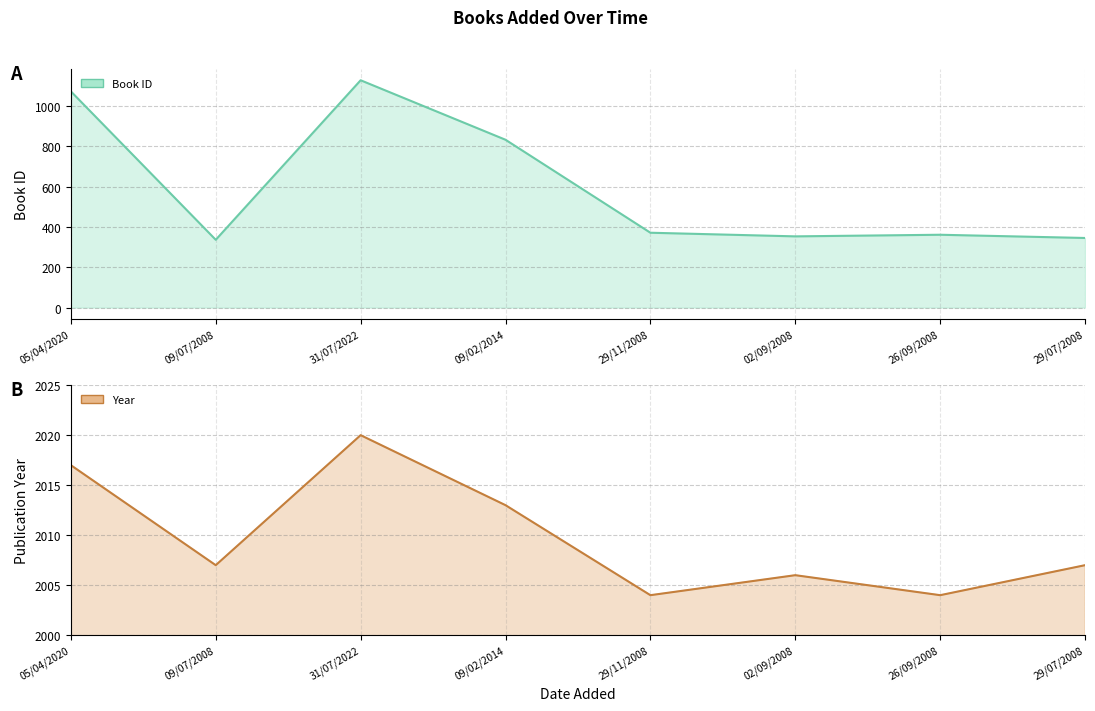

Where is the first local maximum for Book ID?

31/07/2022